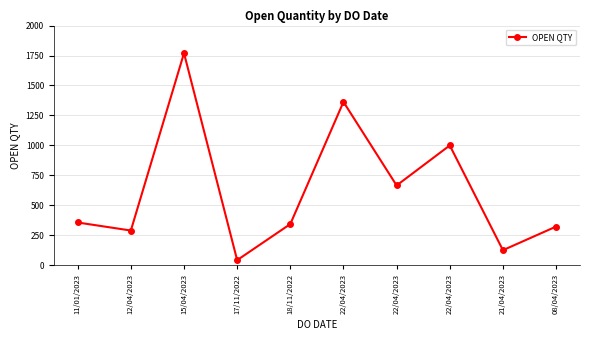

What is the average value?

628